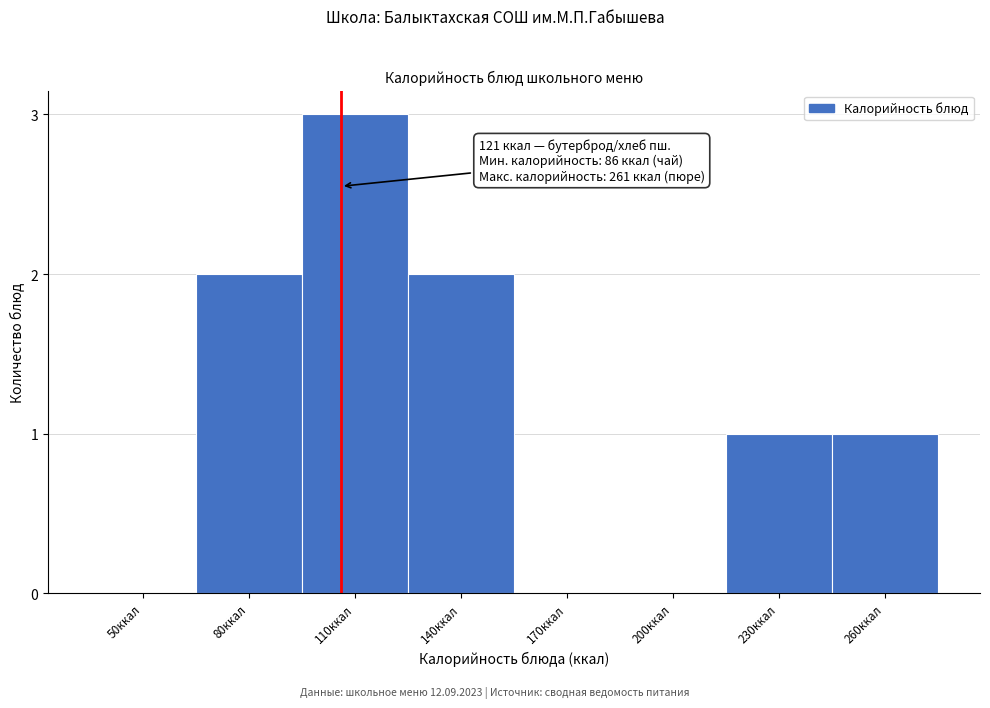

Reading right to left, list all the values displayed in this chart.

260ккал=1	230ккал=1	200ккал=0	170ккал=0	140ккал=2	110ккал=3	80ккал=2	50ккал=0